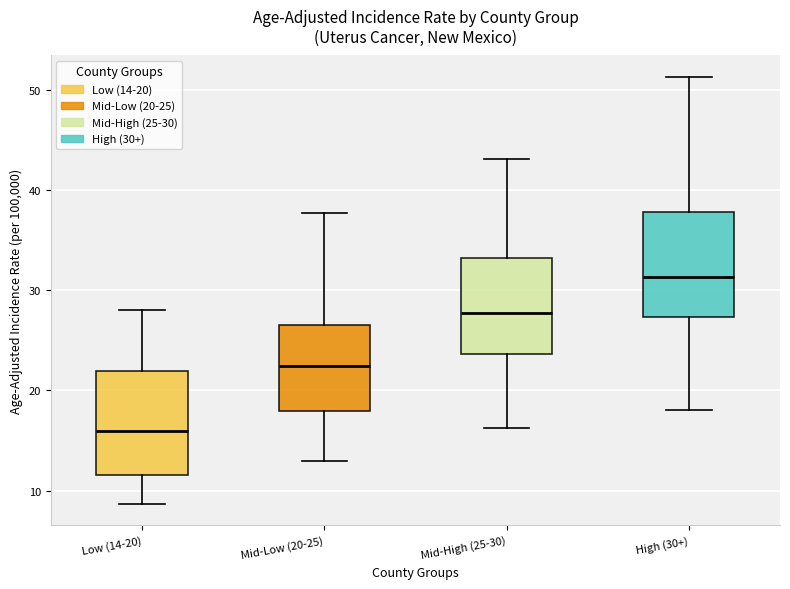

Reading left to right, read every box against the y-axis: the position of its median line, the range the box covers, and the ends of its whiskers. The values are not printed on the chart, so give them approximately, as read against the axis.

Low (14-20): median 16, box 12 to 22, whiskers 9 to 28
Mid-Low (20-25): median 22, box 18 to 27, whiskers 13 to 38
Mid-High (25-30): median 28, box 24 to 33, whiskers 16 to 43
High (30+): median 31, box 27 to 38, whiskers 18 to 51